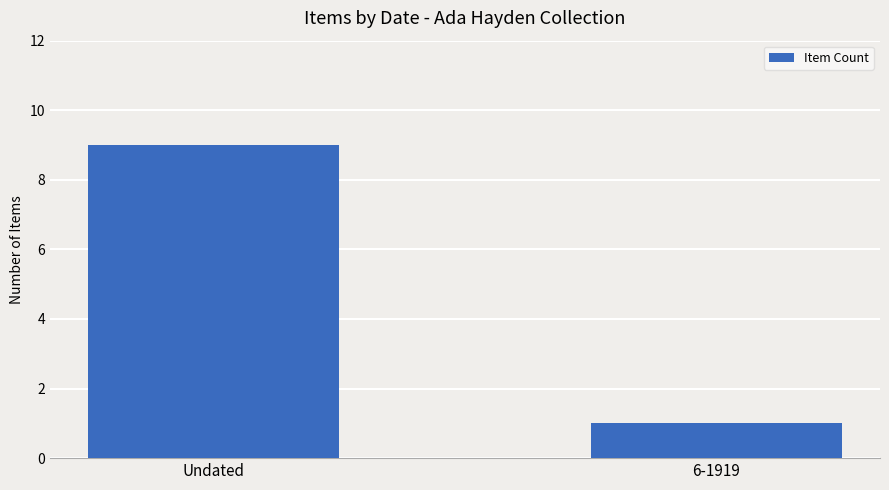

How many series are shown in this chart?

1